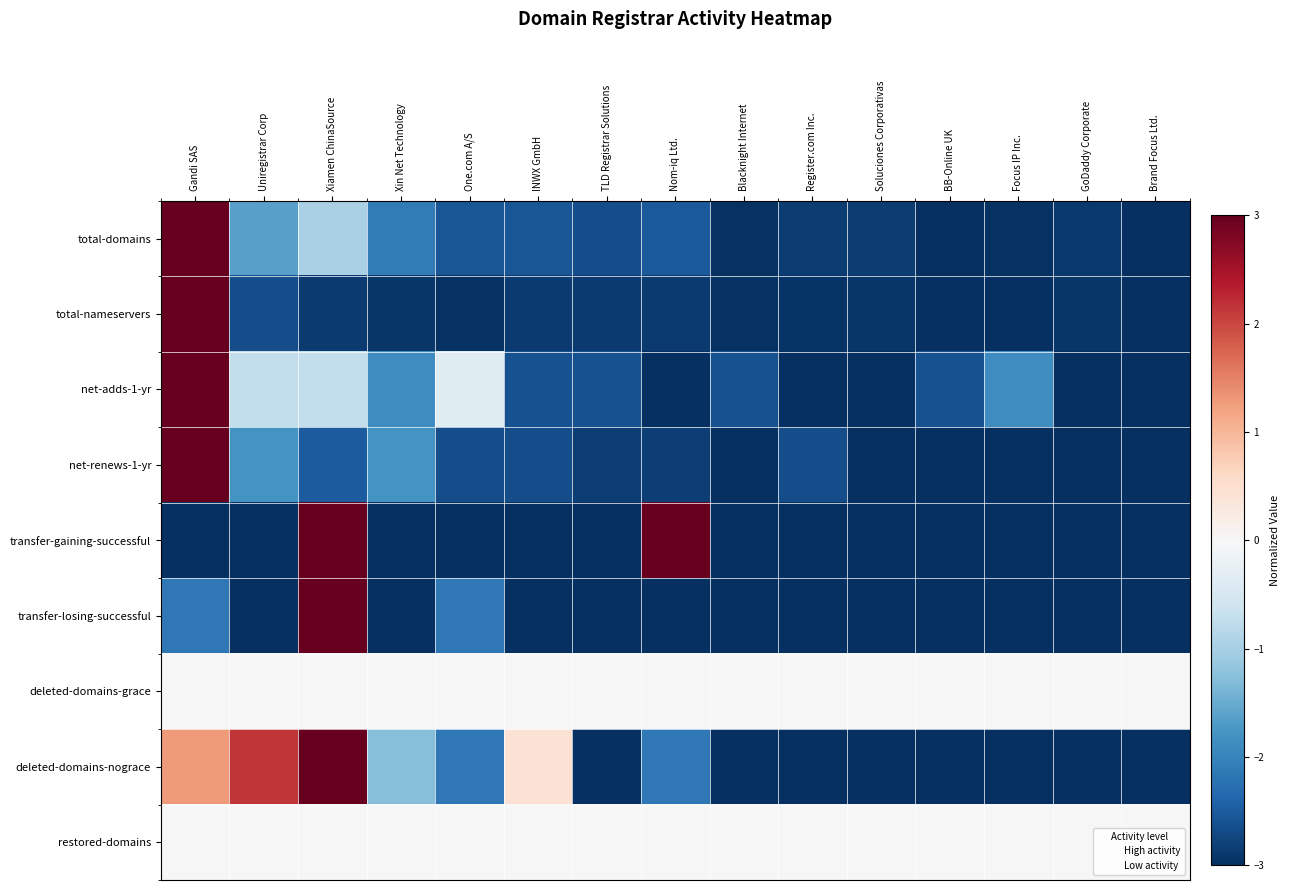

Reading left to right, extract all data points from this chart.

total-domains: Gandi SAS=3.0	Uniregistrar Corp=-1.6	Xiamen ChinaSource=-1.0	Xin Net Technology=-2.1	One.com A/S=-2.6	INWX GmbH=-2.6	TLD Registrar Solutions=-2.7	Nom-iq Ltd.=-2.5	Blacknight Internet=-3.0	Register.com Inc.=-2.9	Soluciones Corporativas=-2.9	BB-Online UK=-3.0	Focus IP Inc.=-3.0	GoDaddy Corporate=-2.9	Brand Focus Ltd.=-3.0
total-nameservers: Gandi SAS=3.0	Uniregistrar Corp=-2.7	Xiamen ChinaSource=-2.9	Xin Net Technology=-2.9	One.com A/S=-3.0	INWX GmbH=-2.9	TLD Registrar Solutions=-2.9	Nom-iq Ltd.=-2.9	Blacknight Internet=-3.0	Register.com Inc.=-2.9	Soluciones Corporativas=-2.9	BB-Online UK=-3.0	Focus IP Inc.=-3.0	GoDaddy Corporate=-2.9	Brand Focus Ltd.=-3.0
net-adds-1-yr: Gandi SAS=3.0	Uniregistrar Corp=-0.8	Xiamen ChinaSource=-0.8	Xin Net Technology=-1.9	One.com A/S=-0.4	INWX GmbH=-2.6	TLD Registrar Solutions=-2.6	Nom-iq Ltd.=-3.0	Blacknight Internet=-2.6	Register.com Inc.=-3.0	Soluciones Corporativas=-3.0	BB-Online UK=-2.6	Focus IP Inc.=-1.9	GoDaddy Corporate=-3.0	Brand Focus Ltd.=-3.0
net-renews-1-yr: Gandi SAS=3.0	Uniregistrar Corp=-1.8	Xiamen ChinaSource=-2.5	Xin Net Technology=-1.8	One.com A/S=-2.7	INWX GmbH=-2.7	TLD Registrar Solutions=-2.8	Nom-iq Ltd.=-2.8	Blacknight Internet=-3.0	Register.com Inc.=-2.7	Soluciones Corporativas=-3.0	BB-Online UK=-3.0	Focus IP Inc.=-3.0	GoDaddy Corporate=-3.0	Brand Focus Ltd.=-3.0
transfer-gaining-successful: Gandi SAS=-3.0	Uniregistrar Corp=-3.0	Xiamen ChinaSource=3.0	Xin Net Technology=-3.0	One.com A/S=-3.0	INWX GmbH=-3.0	TLD Registrar Solutions=-3.0	Nom-iq Ltd.=3.0	Blacknight Internet=-3.0	Register.com Inc.=-3.0	Soluciones Corporativas=-3.0	BB-Online UK=-3.0	Focus IP Inc.=-3.0	GoDaddy Corporate=-3.0	Brand Focus Ltd.=-3.0
transfer-losing-successful: Gandi SAS=-2.1	Uniregistrar Corp=-3.0	Xiamen ChinaSource=3.0	Xin Net Technology=-3.0	One.com A/S=-2.1	INWX GmbH=-3.0	TLD Registrar Solutions=-3.0	Nom-iq Ltd.=-3.0	Blacknight Internet=-3.0	Register.com Inc.=-3.0	Soluciones Corporativas=-3.0	BB-Online UK=-3.0	Focus IP Inc.=-3.0	GoDaddy Corporate=-3.0	Brand Focus Ltd.=-3.0
deleted-domains-grace: Gandi SAS=0.0	Uniregistrar Corp=0.0	Xiamen ChinaSource=0.0	Xin Net Technology=0.0	One.com A/S=0.0	INWX GmbH=0.0	TLD Registrar Solutions=0.0	Nom-iq Ltd.=0.0	Blacknight Internet=0.0	Register.com Inc.=0.0	Soluciones Corporativas=0.0	BB-Online UK=0.0	Focus IP Inc.=0.0	GoDaddy Corporate=0.0	Brand Focus Ltd.=0.0
deleted-domains-nograce: Gandi SAS=1.3	Uniregistrar Corp=2.1	Xiamen ChinaSource=3.0	Xin Net Technology=-1.3	One.com A/S=-2.1	INWX GmbH=0.4	TLD Registrar Solutions=-3.0	Nom-iq Ltd.=-2.1	Blacknight Internet=-3.0	Register.com Inc.=-3.0	Soluciones Corporativas=-3.0	BB-Online UK=-3.0	Focus IP Inc.=-3.0	GoDaddy Corporate=-3.0	Brand Focus Ltd.=-3.0
restored-domains: Gandi SAS=0.0	Uniregistrar Corp=0.0	Xiamen ChinaSource=0.0	Xin Net Technology=0.0	One.com A/S=0.0	INWX GmbH=0.0	TLD Registrar Solutions=0.0	Nom-iq Ltd.=0.0	Blacknight Internet=0.0	Register.com Inc.=0.0	Soluciones Corporativas=0.0	BB-Online UK=0.0	Focus IP Inc.=0.0	GoDaddy Corporate=0.0	Brand Focus Ltd.=0.0